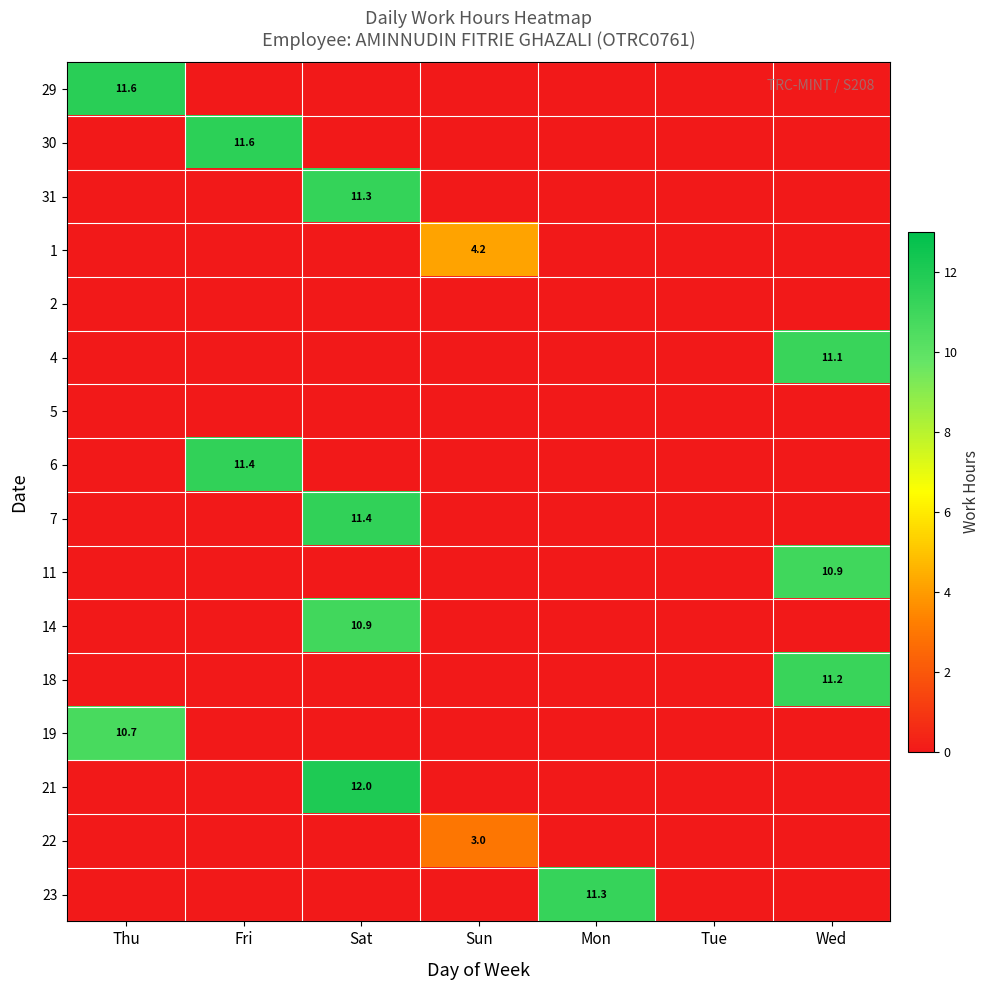

Is it true that 29 equals 18.8 at Thu?

False